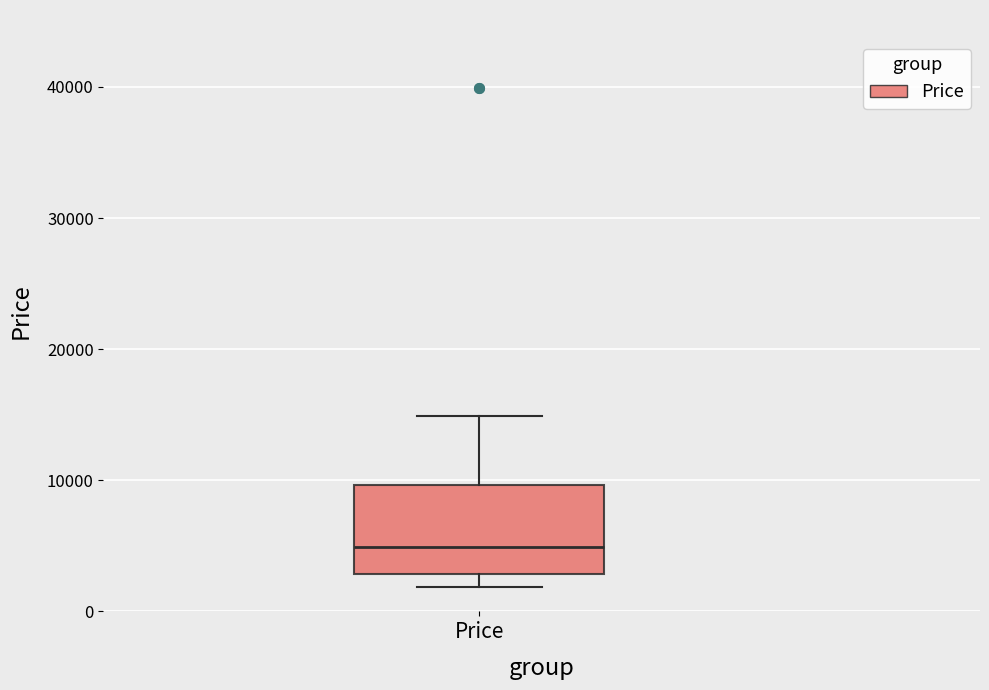

Transcribe this box plot: give where the median line is, the range the box spans, and where the two whiskers end, as read against the y-axis. The values are not printed on the chart, so give them approximately, as read against the axis.

median 5000, box 3000 to 10000, whiskers 2000 to 15000